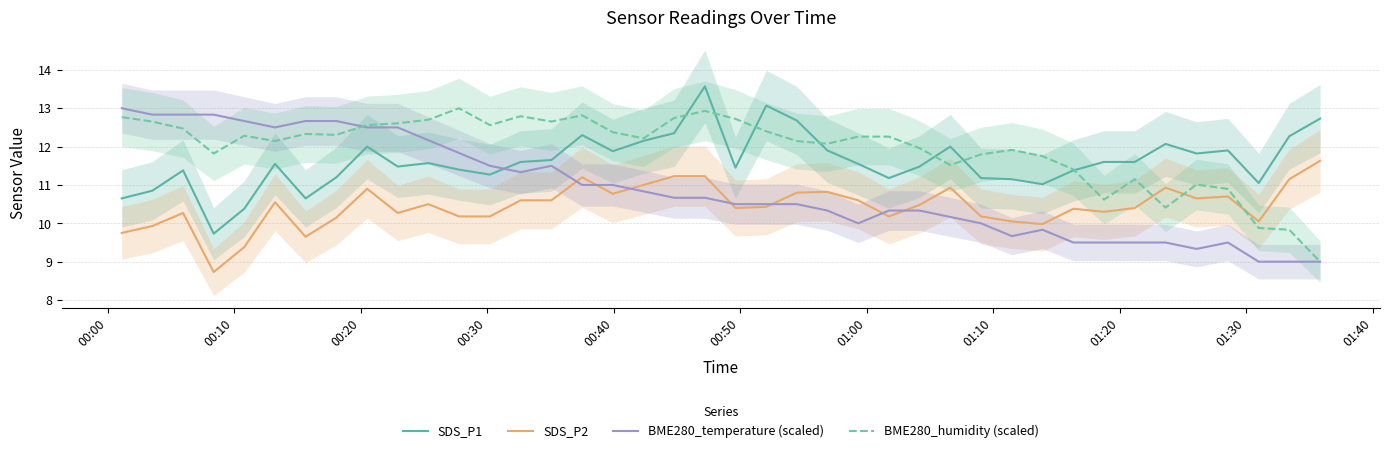

True or false: SDS_P2 and SDS_P1 intersect in this chart.

False